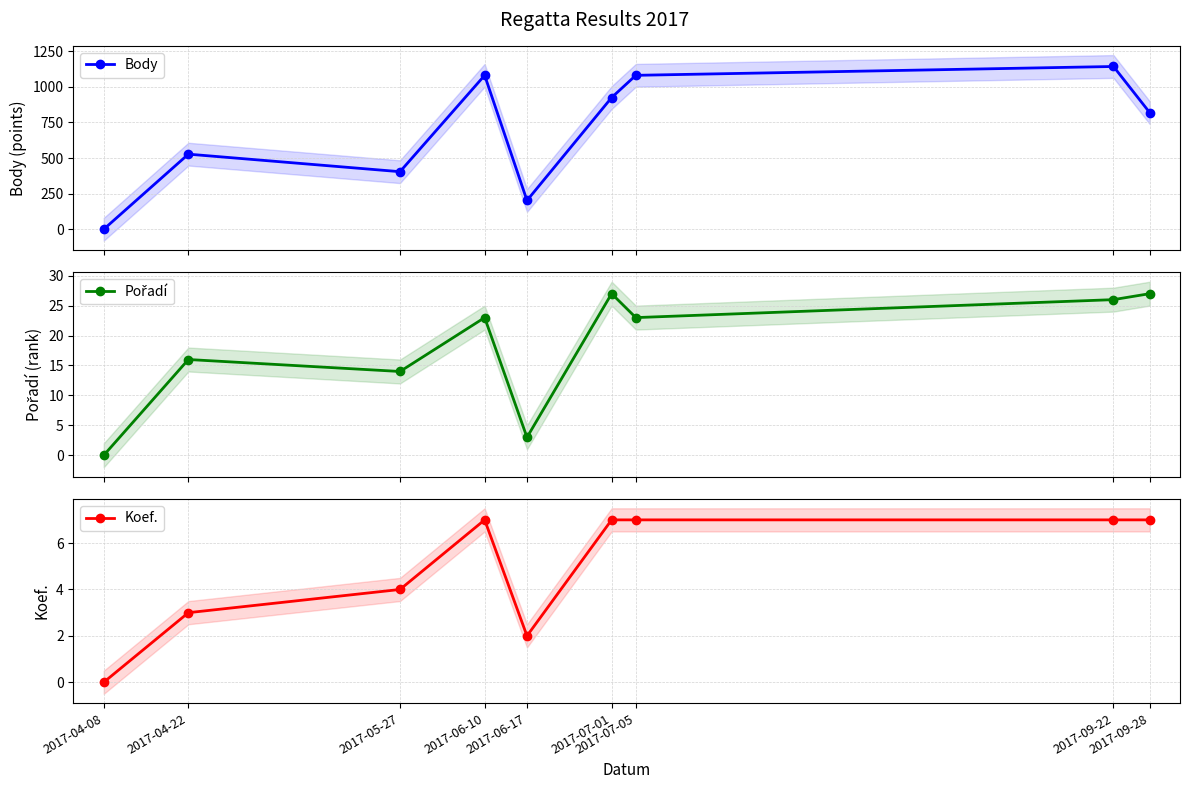

Where does the Pořadí series first go above 23?

2017-07-01